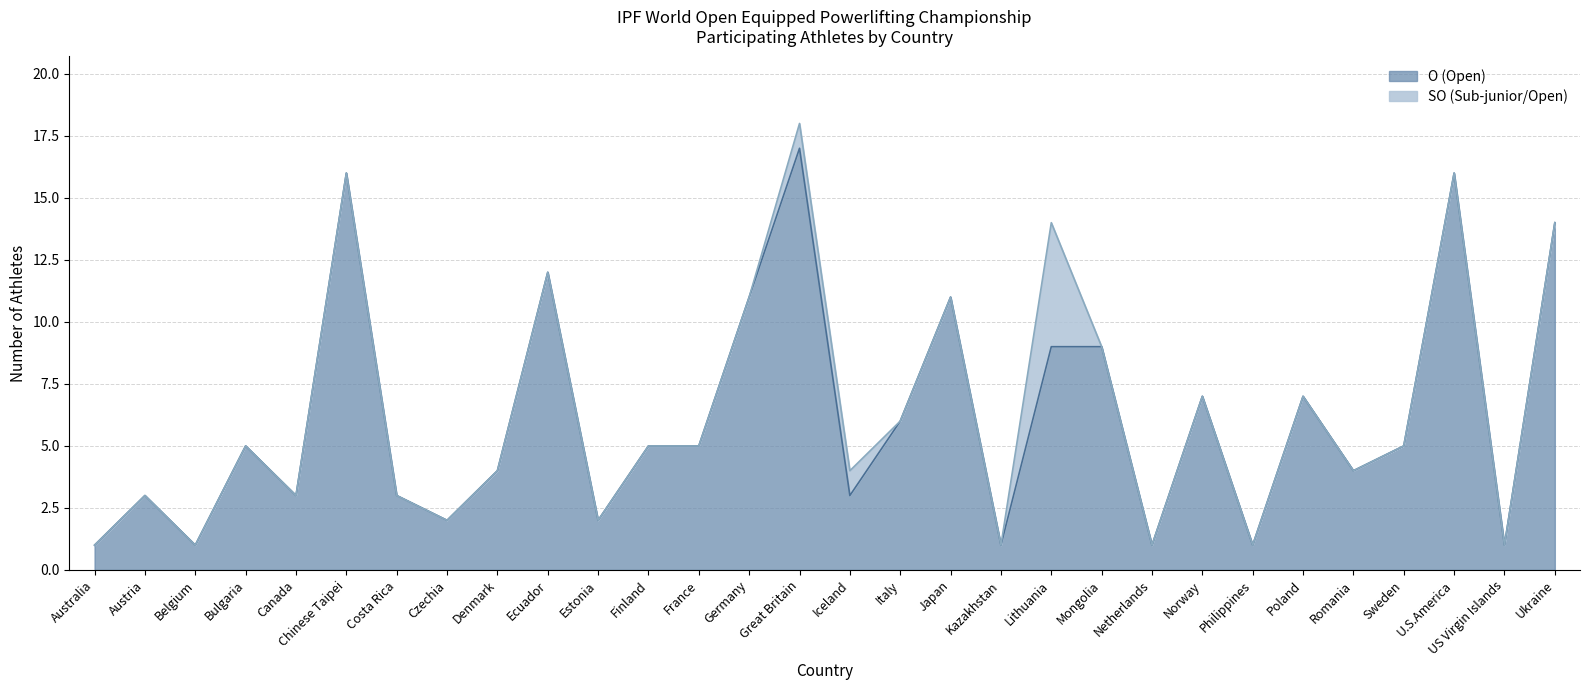

Rank the categories by value from highest to lowest.

Great Britain, Chinese Taipei, U.S.America, Ukraine, Ecuador, Germany, Japan, Lithuania, Mongolia, Norway, Poland, Italy, Bulgaria, Finland, France, Sweden, Denmark, Romania, Austria, Canada, Costa Rica, Iceland, Czechia, Estonia, Australia, Belgium, Kazakhstan, Netherlands, Philippines, US Virgin Islands